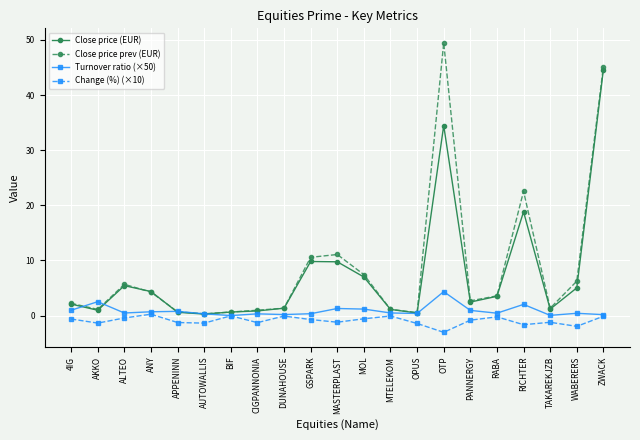

The Turnover ratio (×50) series shows 0.4 at OPUS. True or false?

True